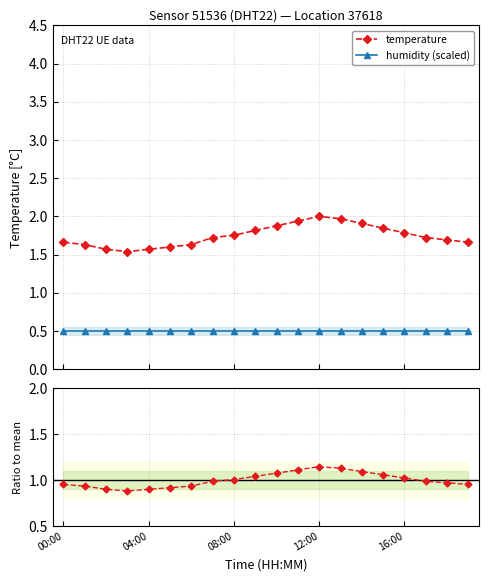

What is the difference between the maximum and minimum values in the temperature series?

0.5